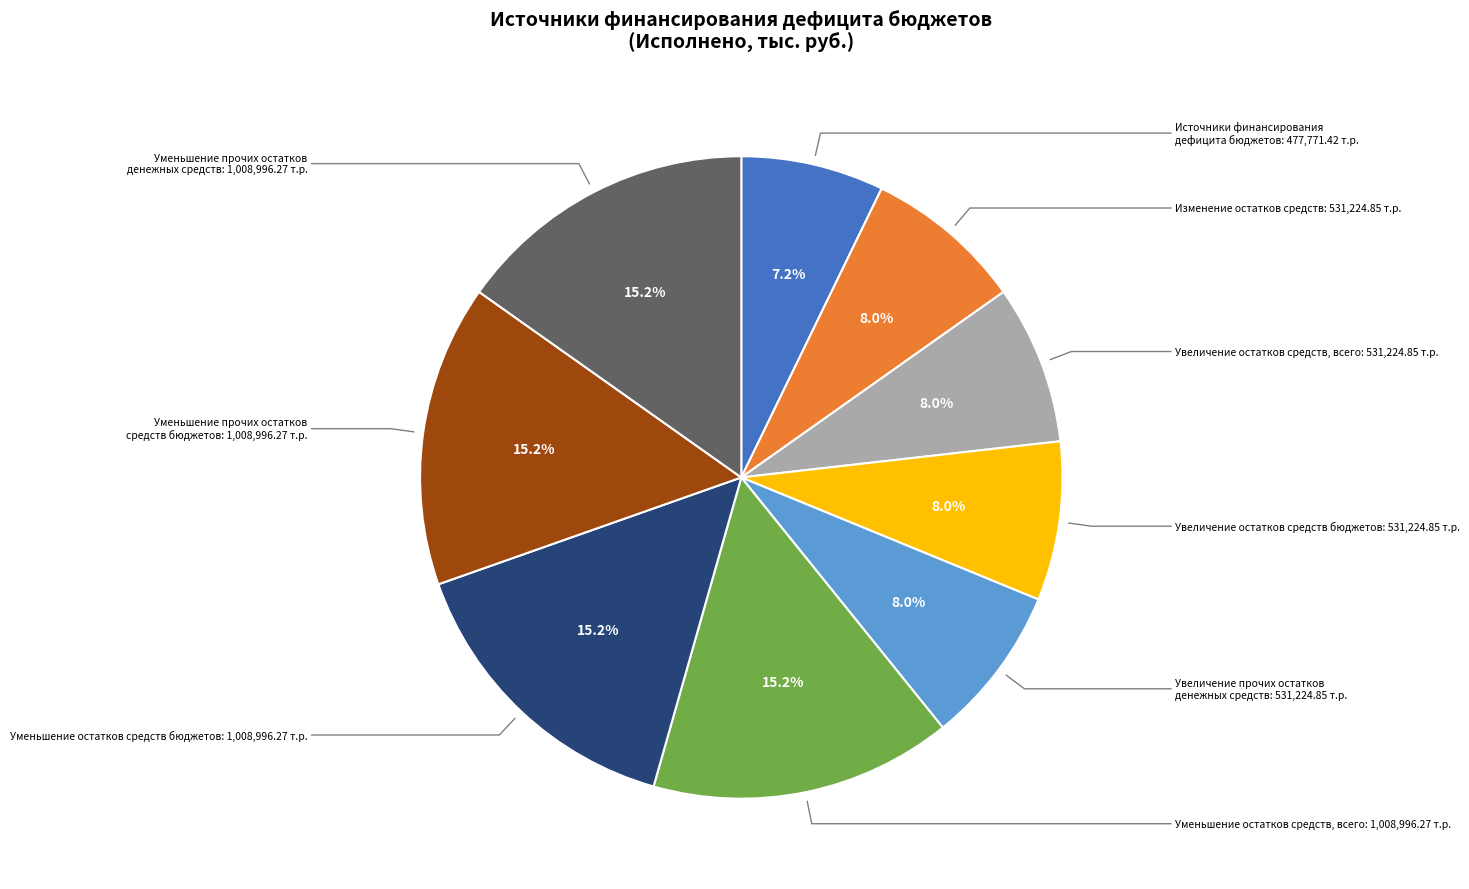

Does any single category account for the majority?

No